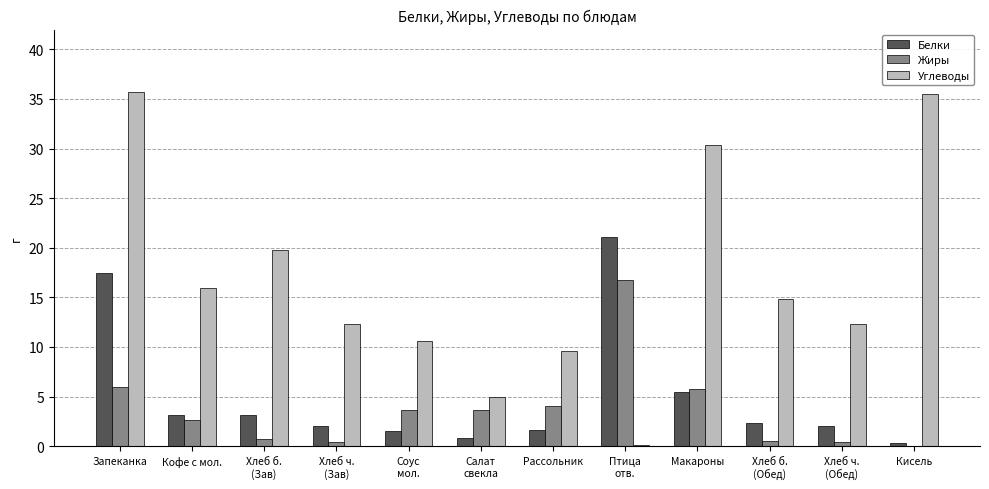

At which category is the sum across all series the highest?

Запеканка